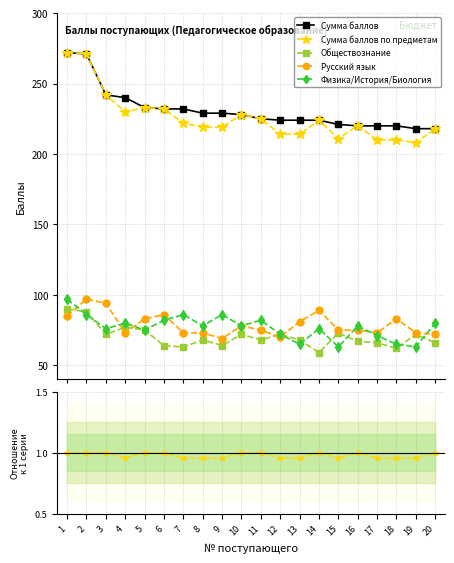

Where is the first local maximum for Обществознание?

5